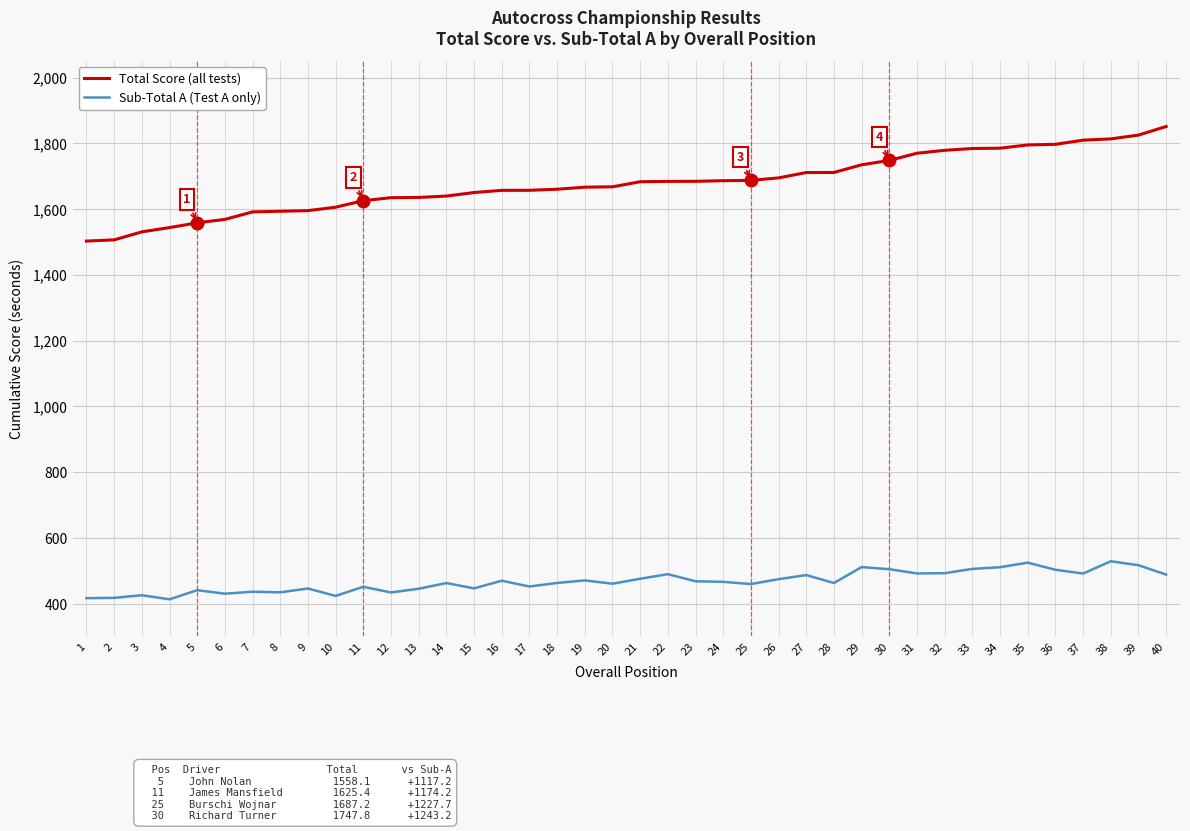

What is the minimum value for Total Score (all tests)?

1502.6